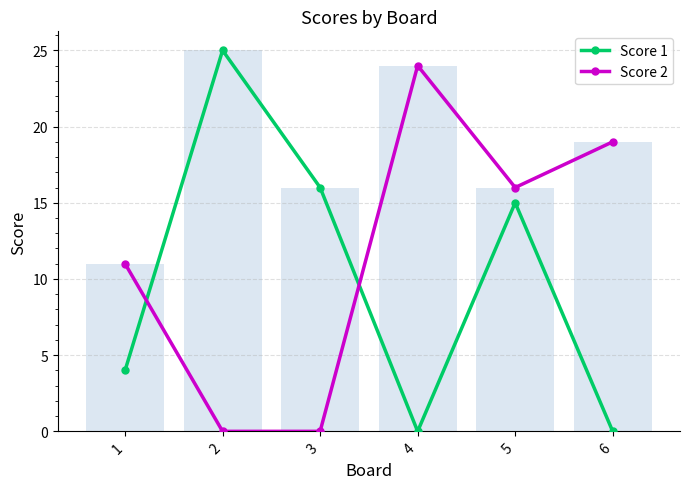

What is the difference between the second highest and second lowest values in the Score 1 series?

16